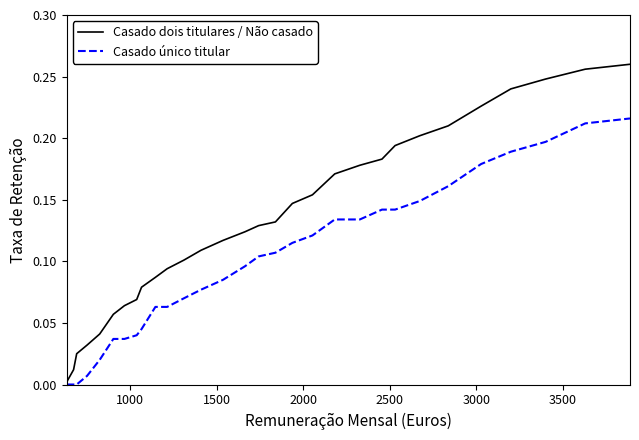

How many lines are shown in the chart?

2